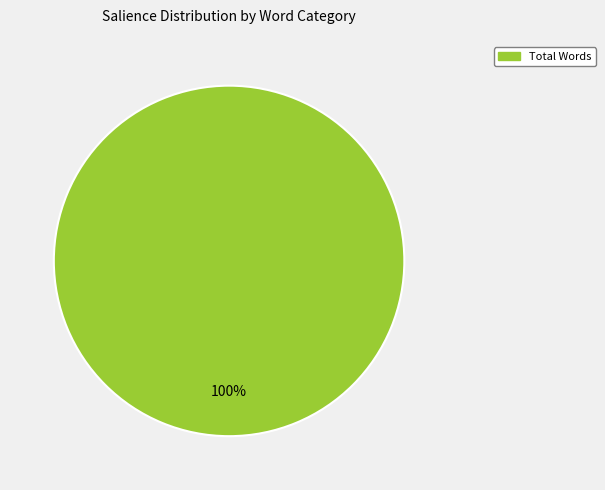

Rank the categories by value from lowest to highest.

Total Words